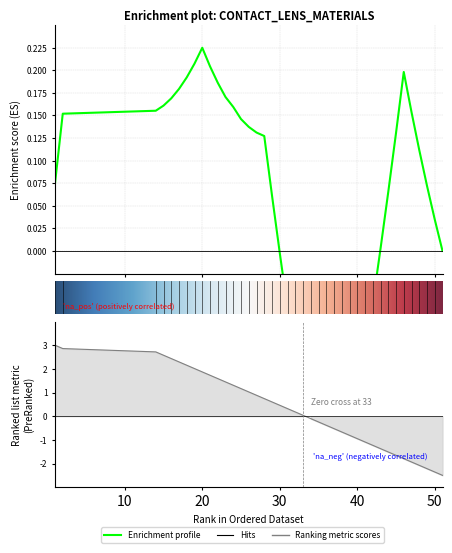

What is the smallest value displayed?

-2.5